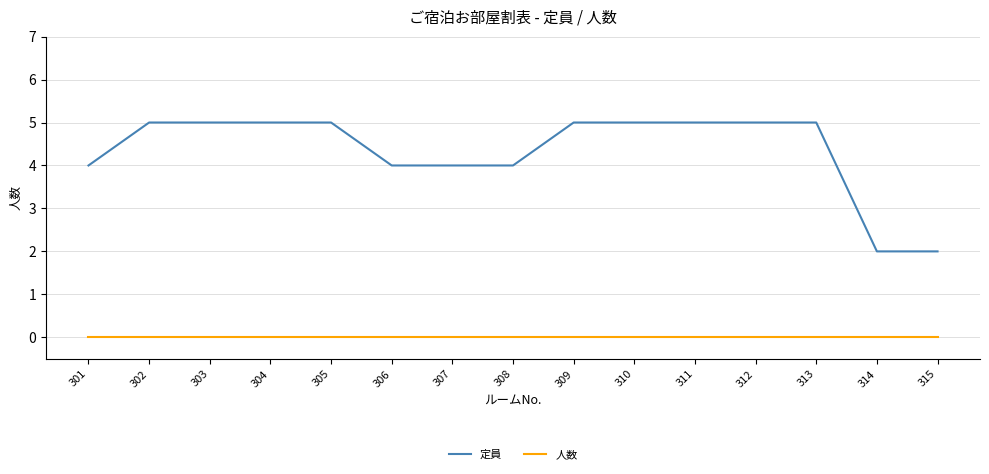

What is the spread (max minus min) of values at 305?

5